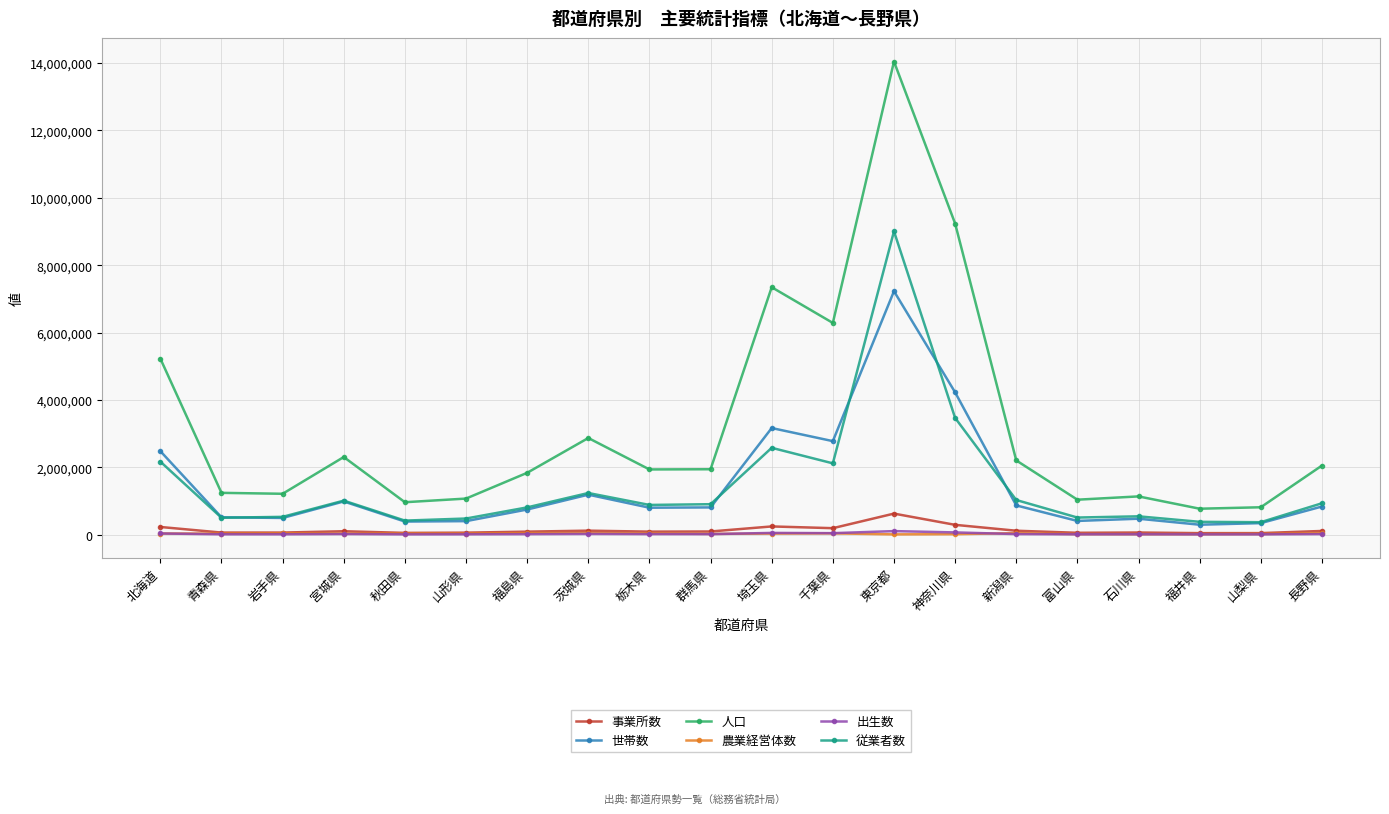

Is it true that 事業所数 equals 112948 at 新潟県?

True